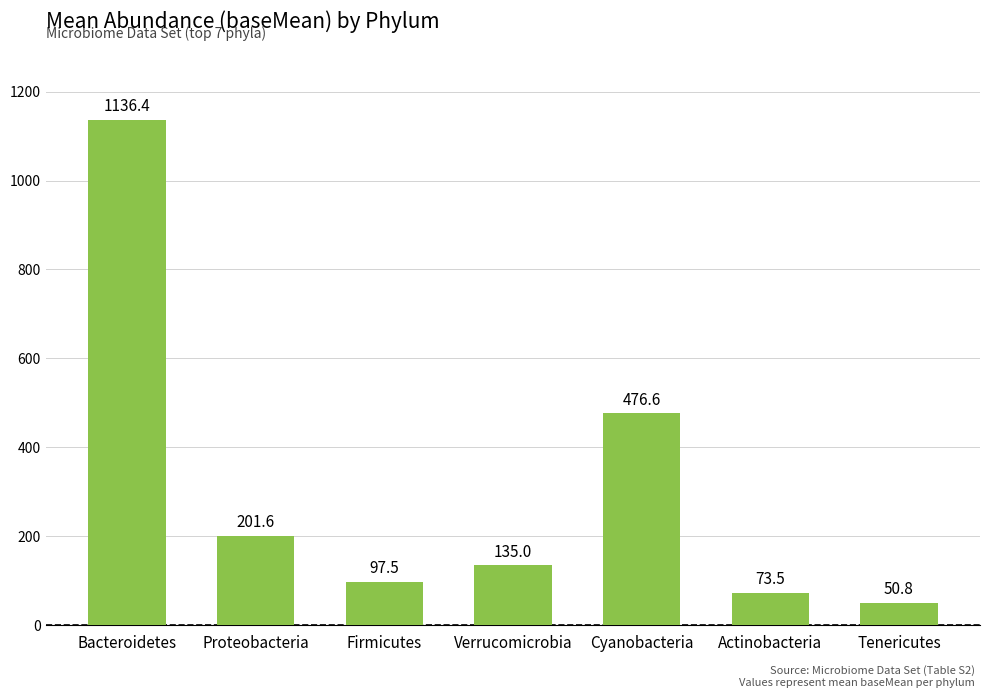

What is the sum of the values at Proteobacteria and Verrucomicrobia?

336.6